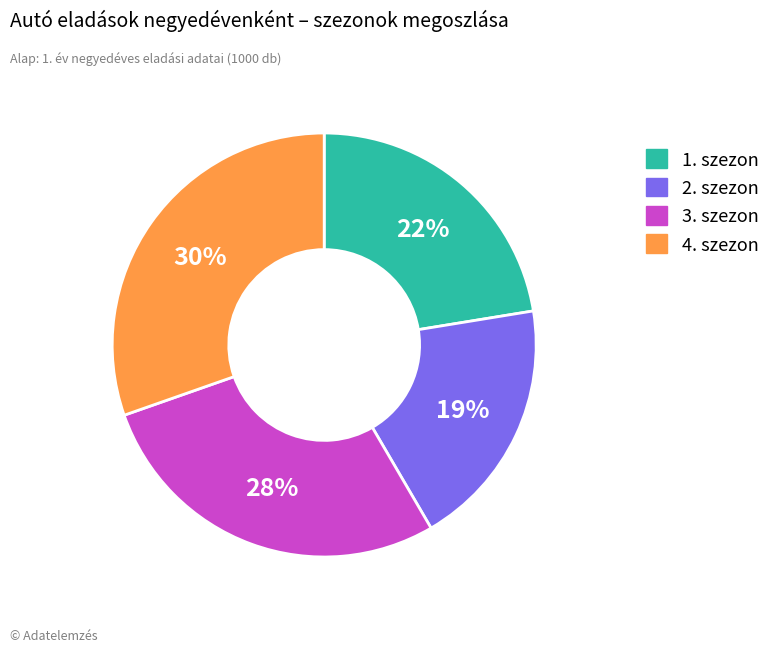

Does any single category account for the majority?

No